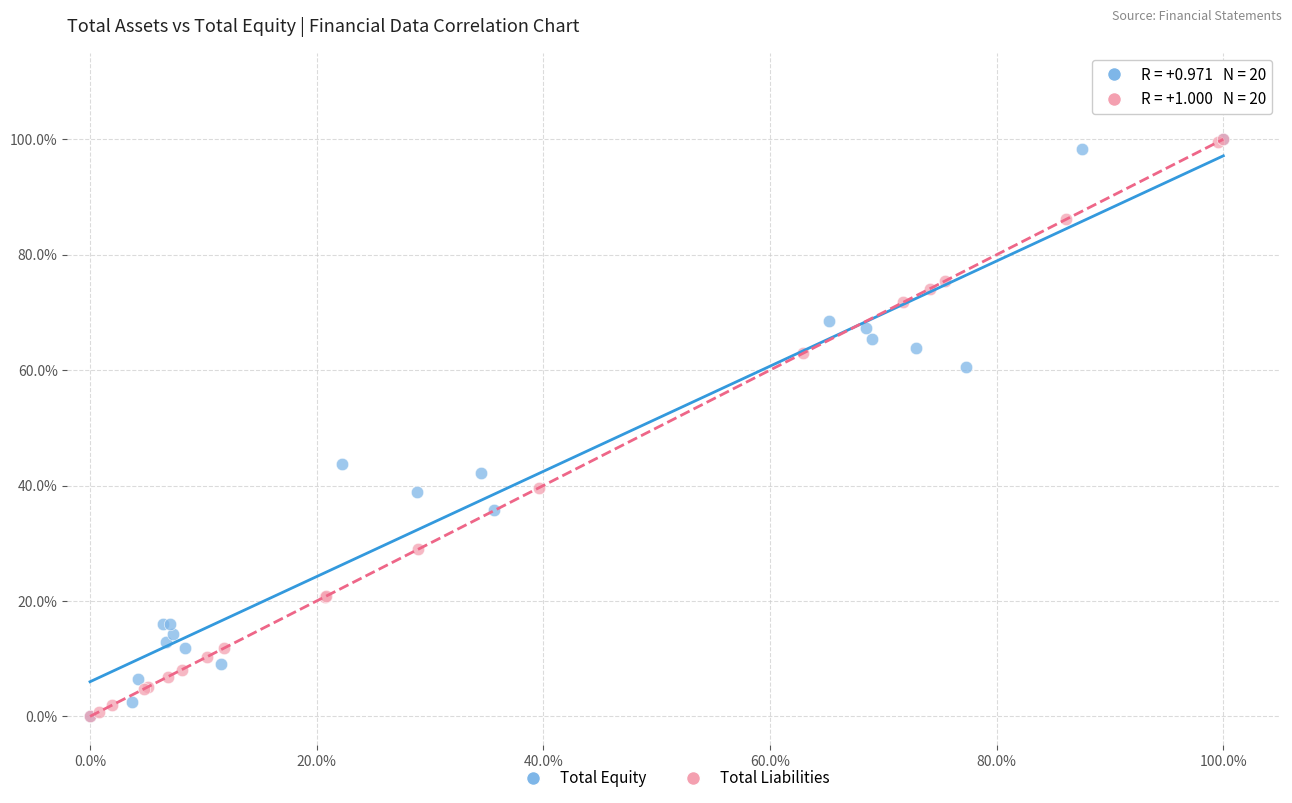

What are all the series names shown in the legend?

Total Equity, Total Liabilities